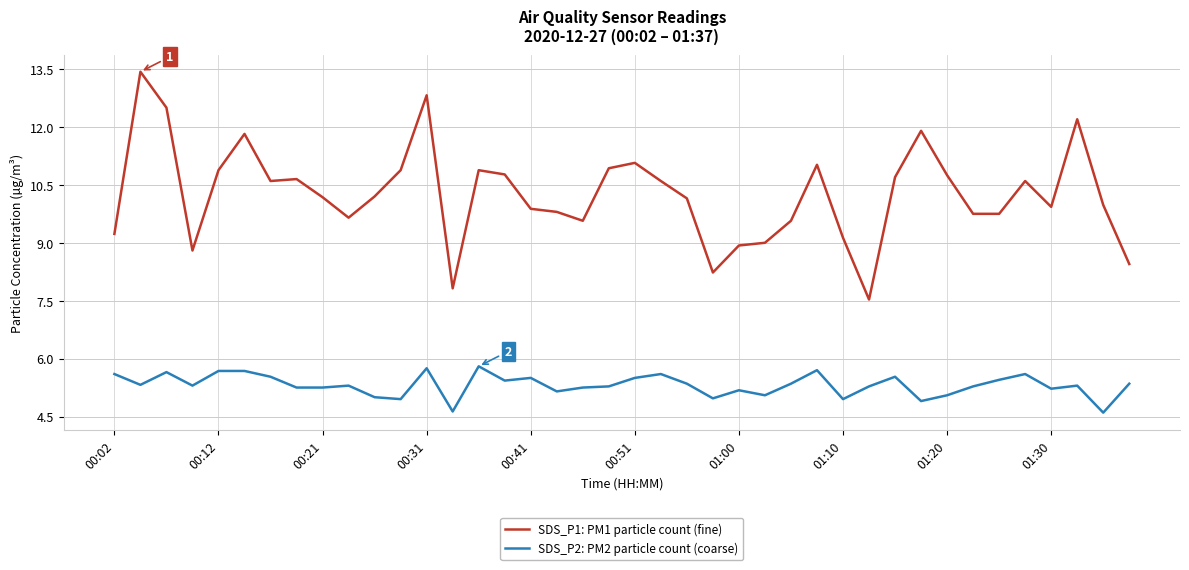

True or false: SDS_P1: PM1 particle count (fine) has more than 2 points higher than both neighbors.

True